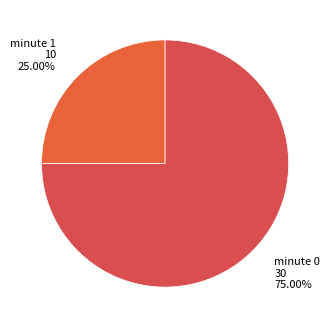

Count the number of slices in the pie.

2